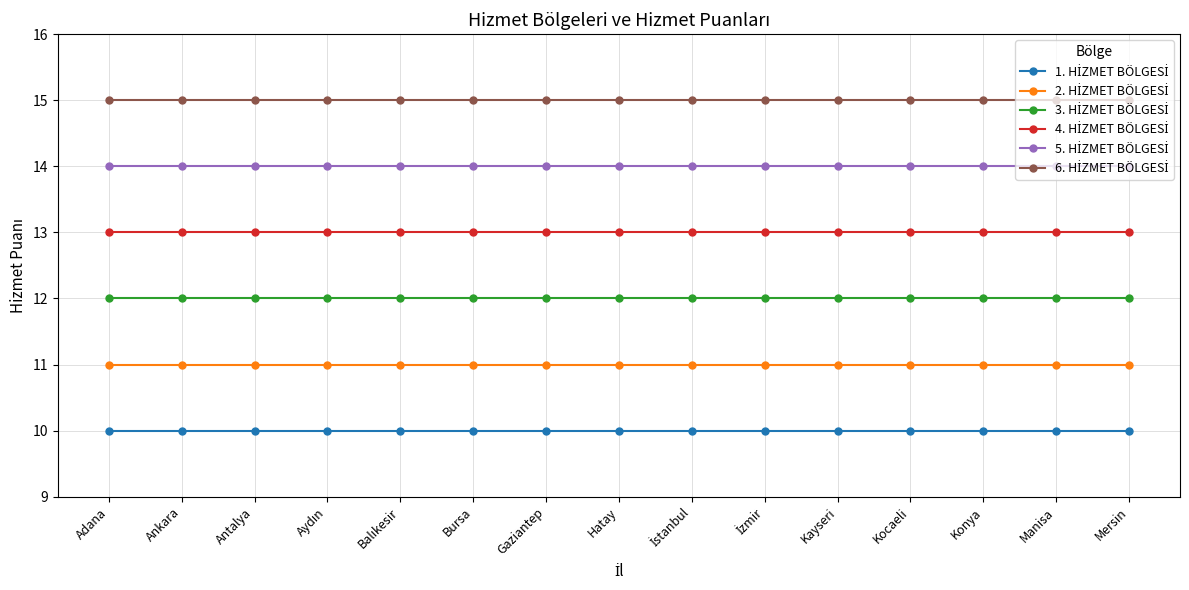

What is the spread (max minus min) of values at Bursa?

5